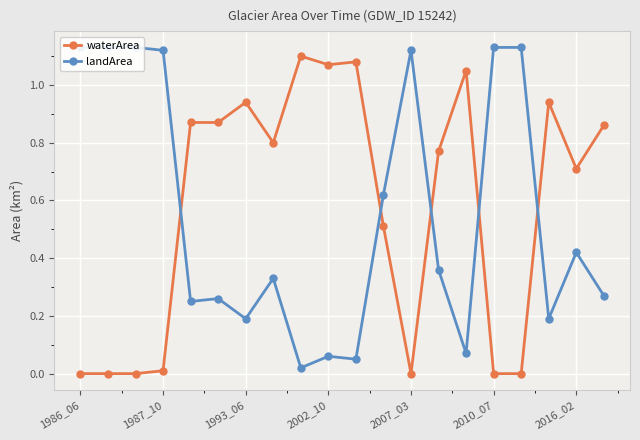

How many interior local peaks does the landArea series have?

5